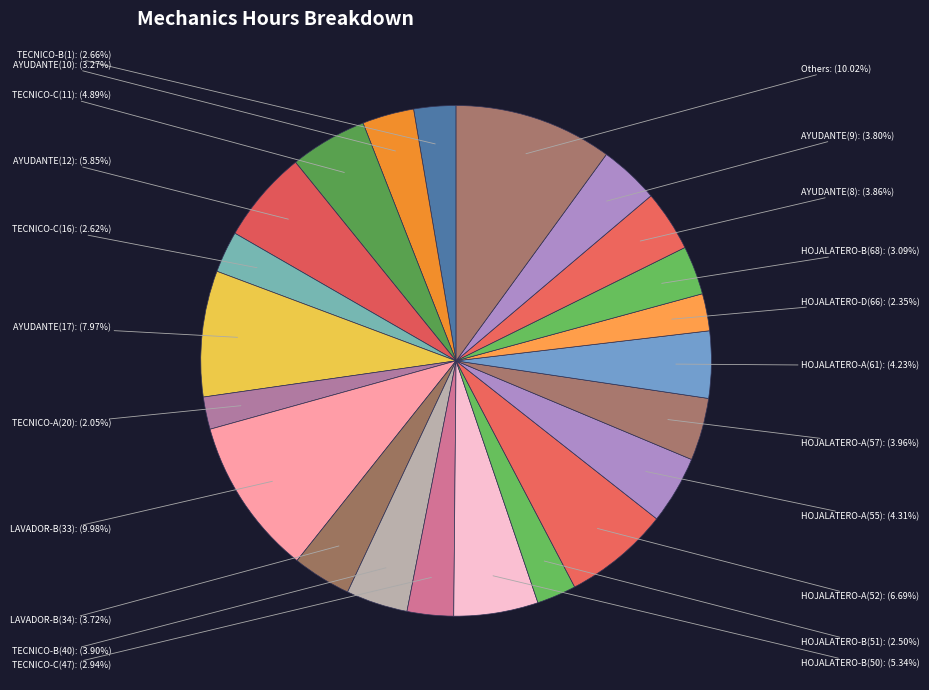

What is the ratio of the value at HOJALATERO-A(57) to the value at AYUDANTE(9)?

1.0